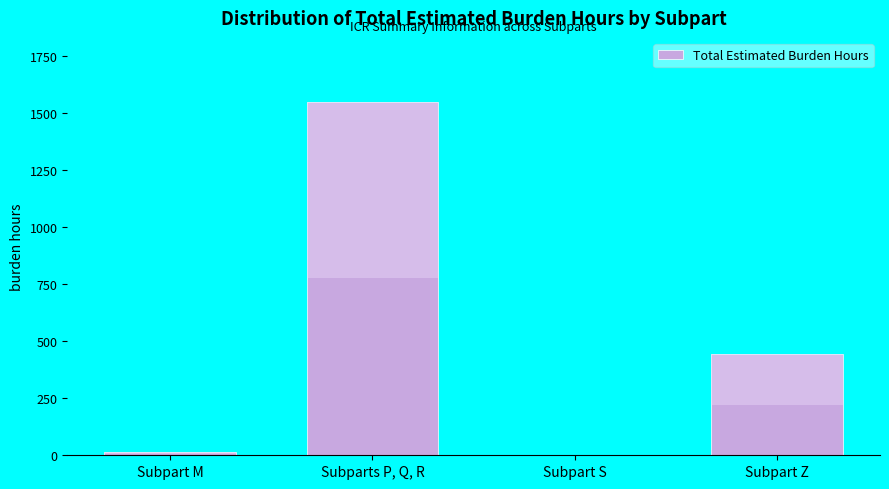

Reading right to left, what are all the values shown in this chart?

Subpart Z=443.9	Subpart S=0.0	Subparts P, Q, R=1550.0	Subpart M=14.4